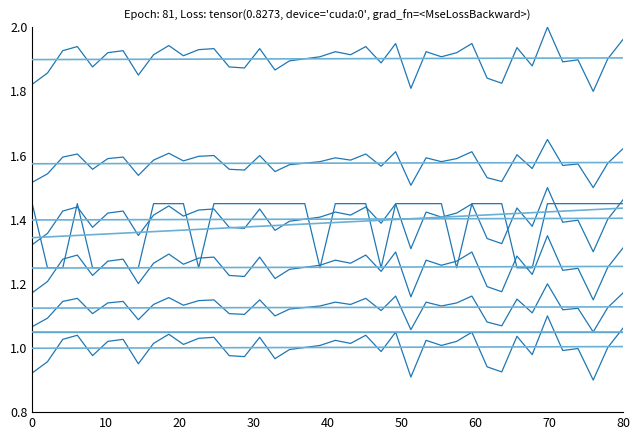

Is this an area chart (filled region under the line)?

No